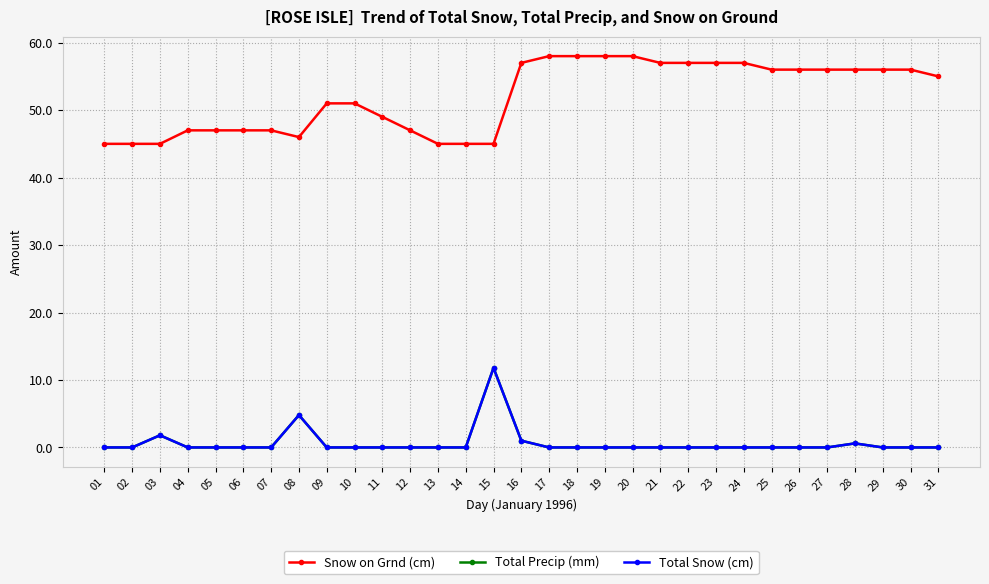

True or false: Total Precip (mm) and Total Snow (cm) cross at least once.

False